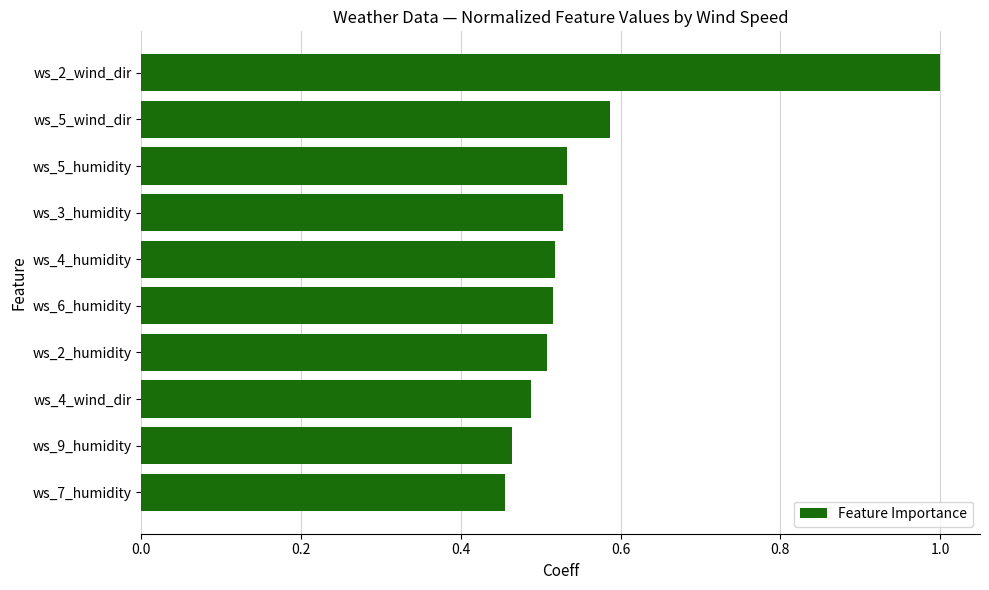

What is the change in value from ws_6_humidity to ws_2_wind_dir?

+0.5